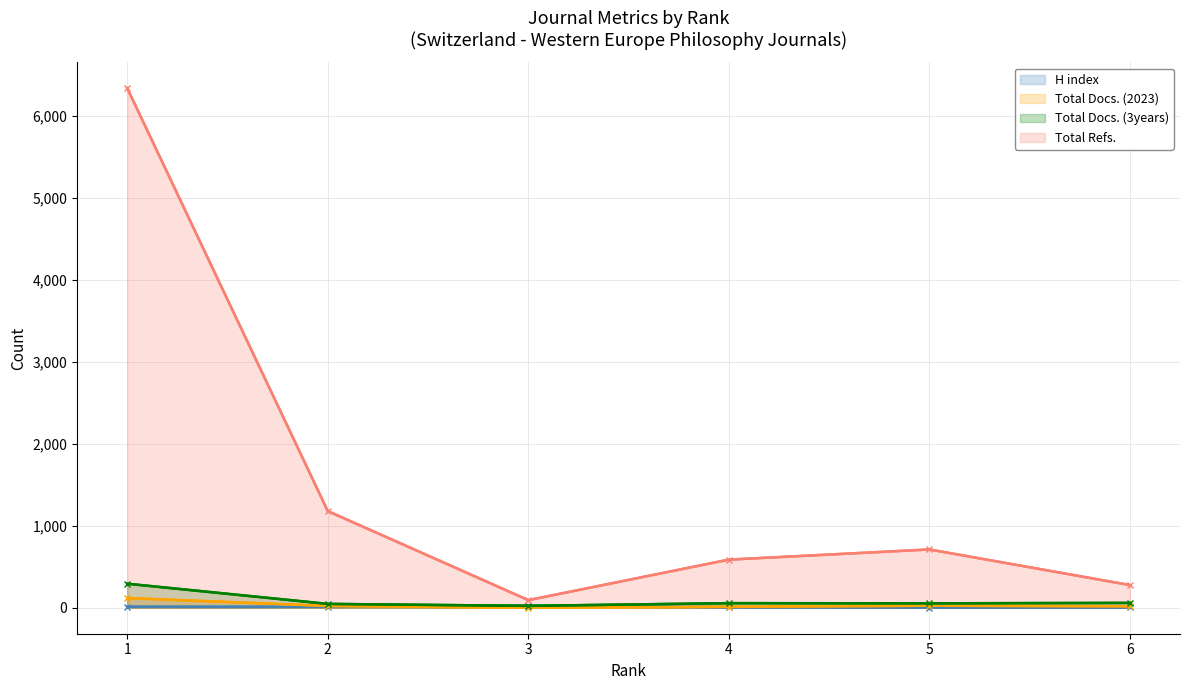

Count the number of categories in the chart.

6